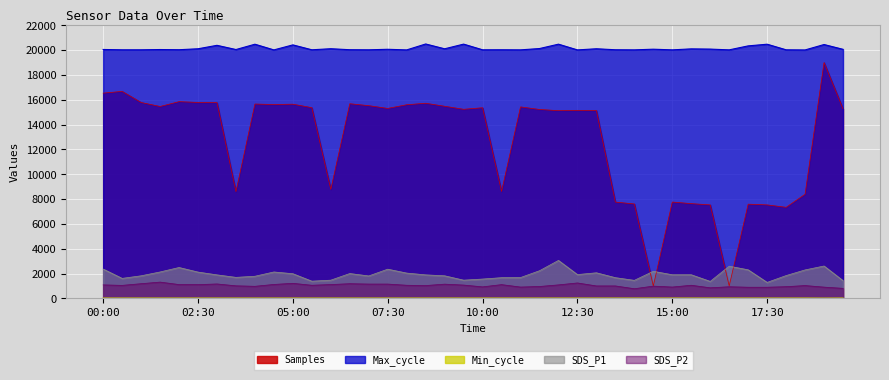

What is the difference between the maximum and minimum values in the Min_cycle series?

5.0